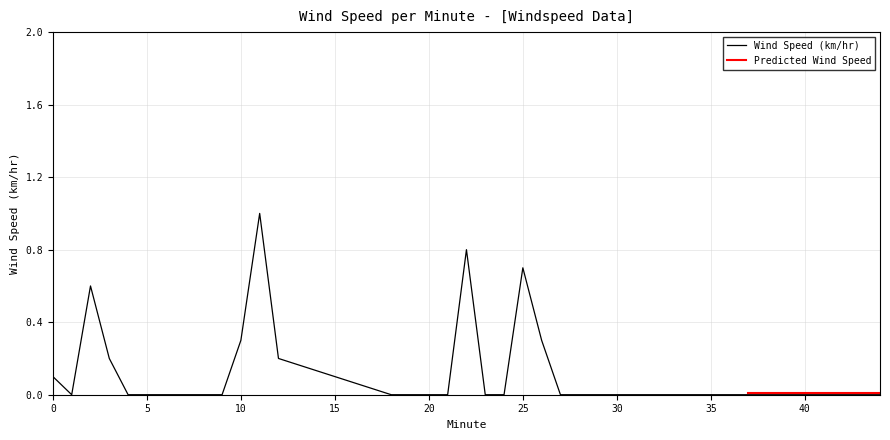

At which label is the value closest to 0?

1